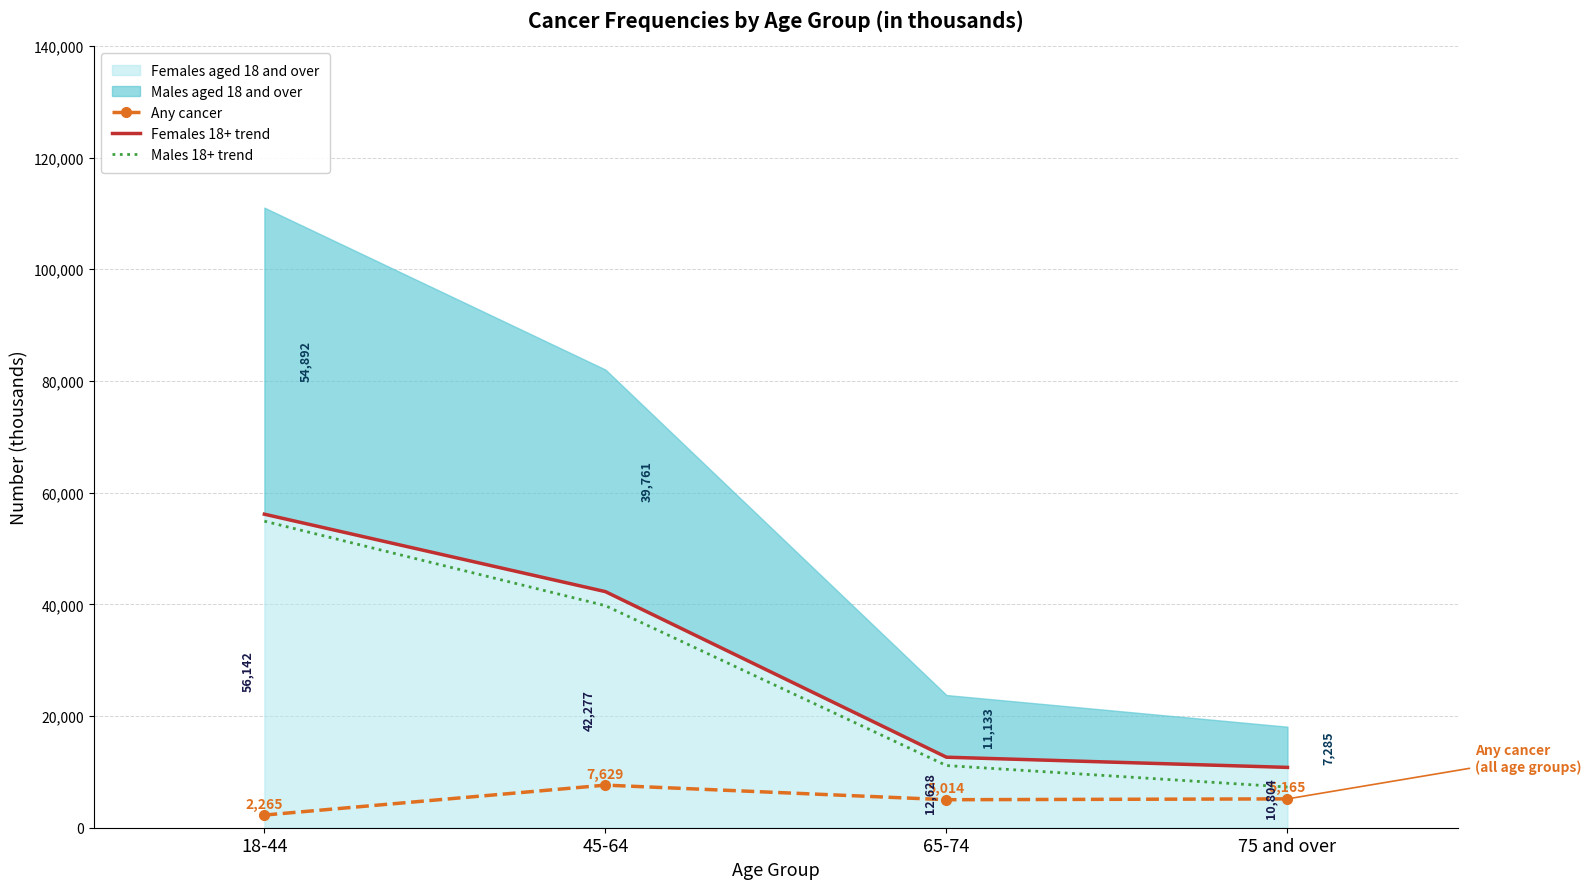

What is the label of the 2nd bar from the left?

45-64